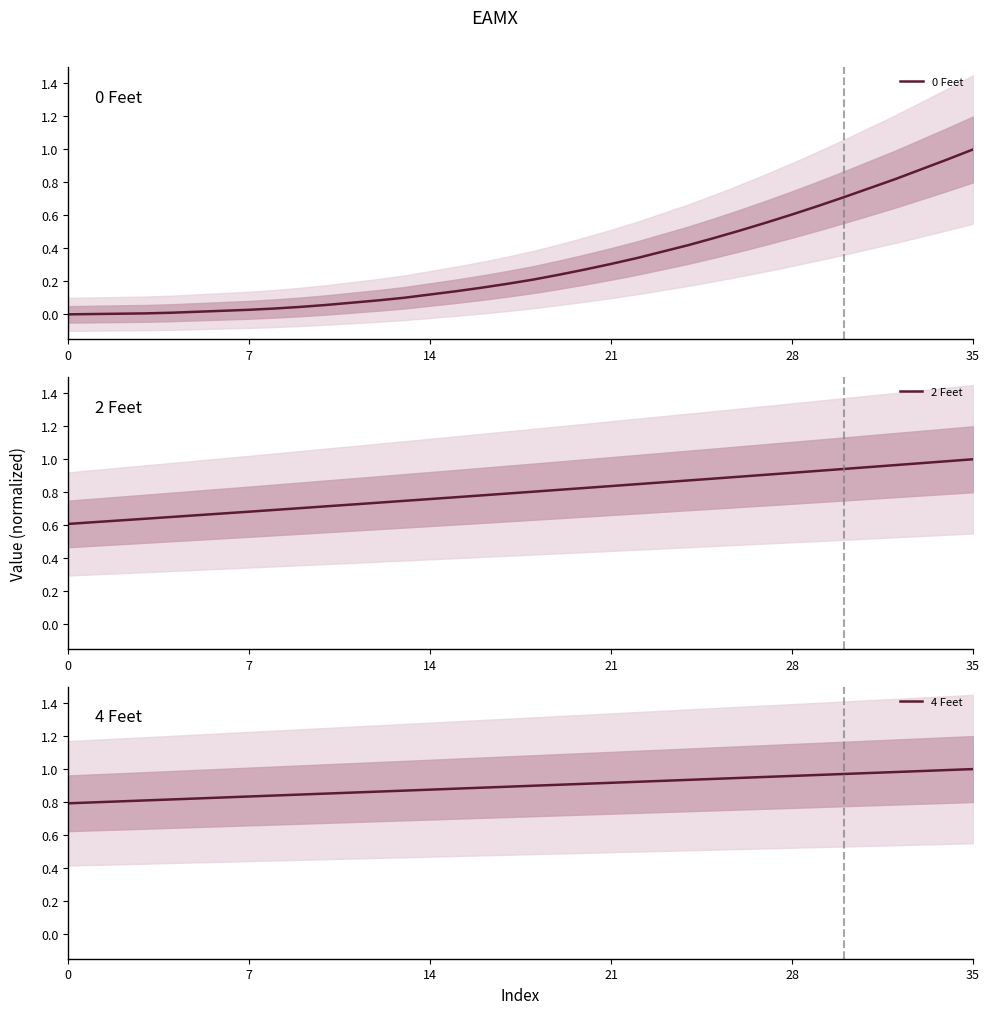

What is the spread (max minus min) of values at 23?

0.5